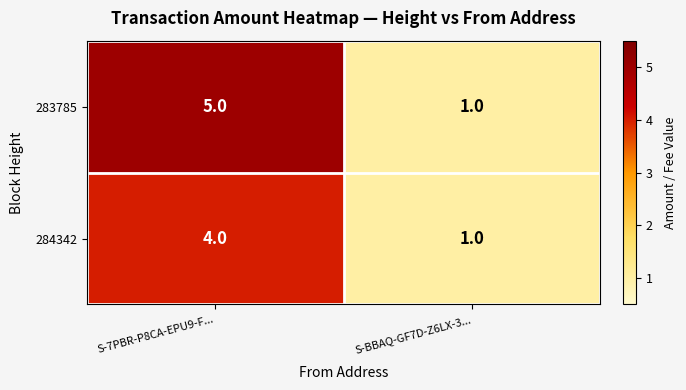

Which series changed the most between S-7PBR-P8CA-EPU9-F... and S-BBAQ-GF7D-Z6LX-3...?

283785